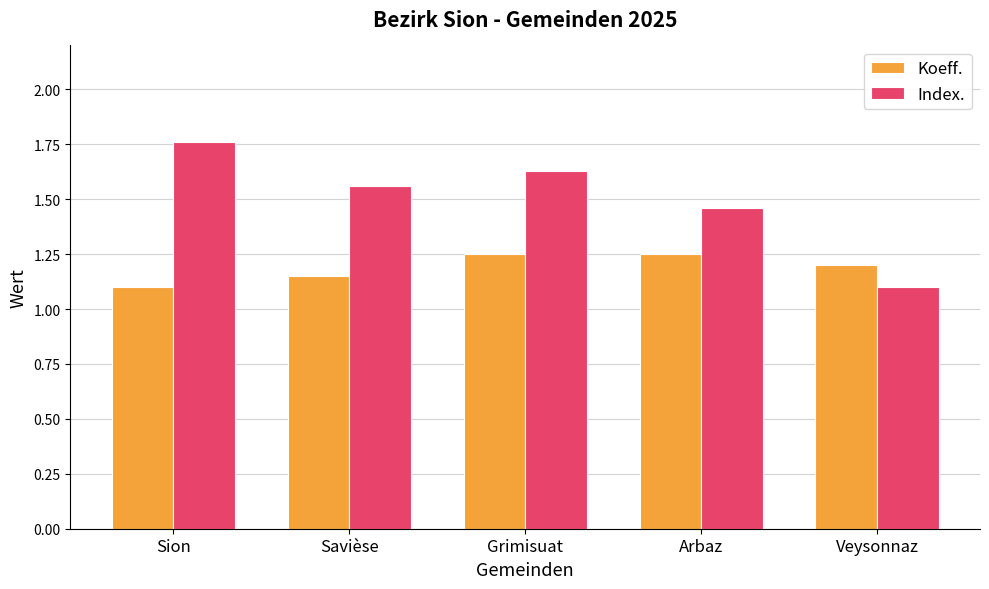

What is the total value across all series at Grimisuat?

2.9